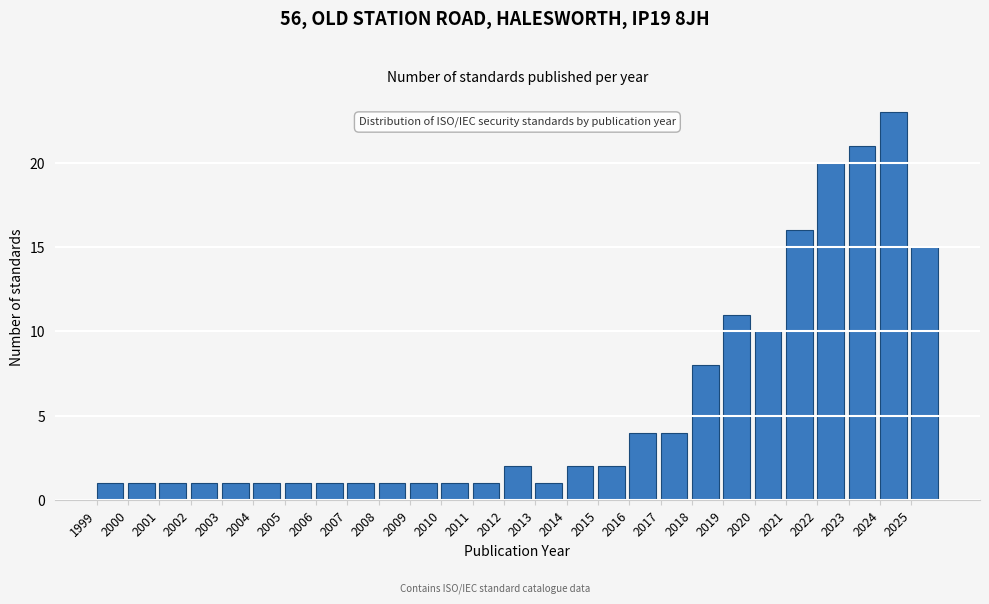

Reading left to right, list every bar in this chart as the range it spans on the x-axis followed by its height. The values are not printed on the chart, so give them approximately, as read against the axis.

1999 to 2000: 1
2000 to 2001: 1
2001 to 2002: 1
2002 to 2003: 1
2003 to 2004: 1
2004 to 2005: 1
2005 to 2006: 1
2006 to 2007: 1
2007 to 2008: 1
2008 to 2009: 1
2009 to 2010: 1
2010 to 2011: 1
2011 to 2012: 1
2012 to 2013: 2
2013 to 2014: 1
2014 to 2015: 2
2015 to 2016: 2
2016 to 2017: 4
2017 to 2018: 4
2018 to 2019: 8
2019 to 2020: 11
2020 to 2021: 10
2021 to 2022: 16
2022 to 2023: 20
2023 to 2024: 21
2024 to 2025: 23
2025 to 2026: 15